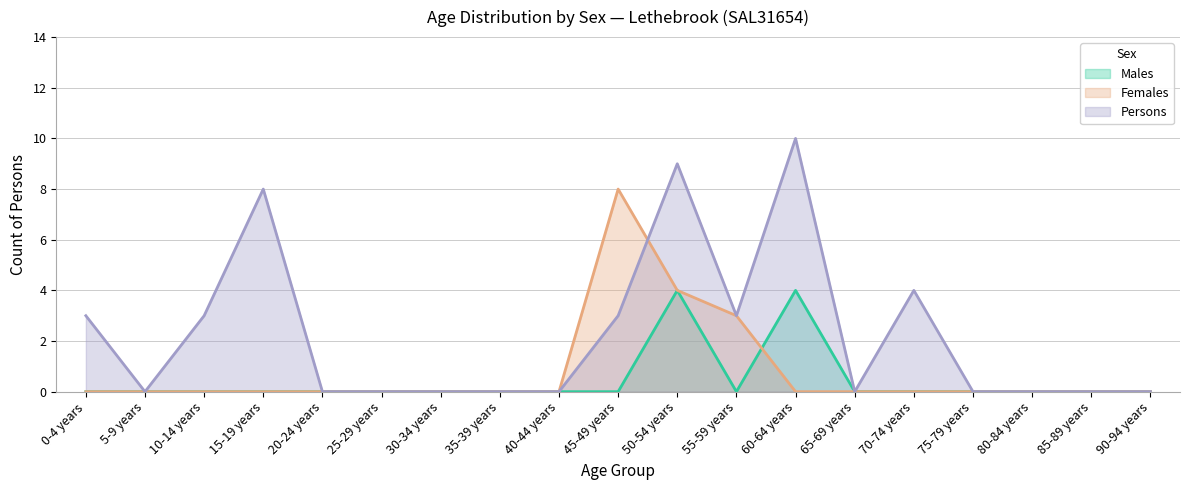

The Females series shows 3 at 55-59 years. True or false?

True